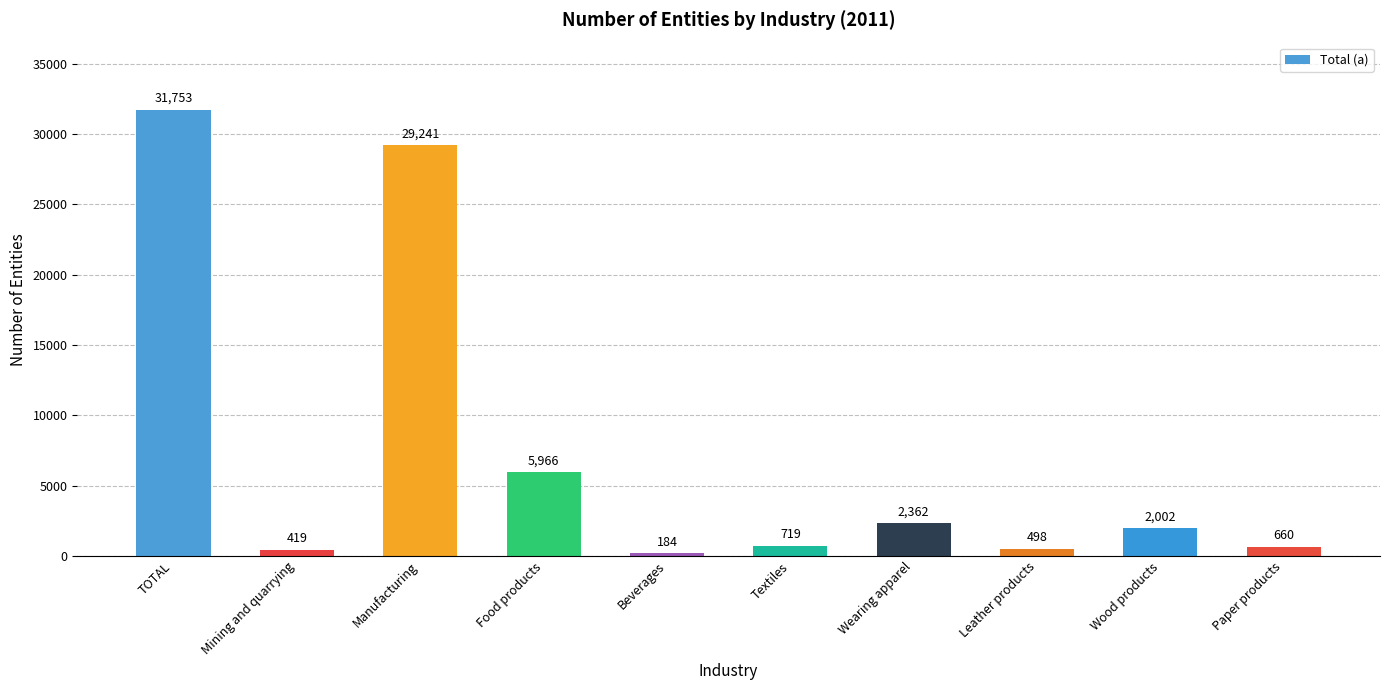

Rank the categories by value from lowest to highest.

Beverages, Mining and quarrying, Leather products, Paper products, Textiles, Wood products, Wearing apparel, Food products, Manufacturing, TOTAL